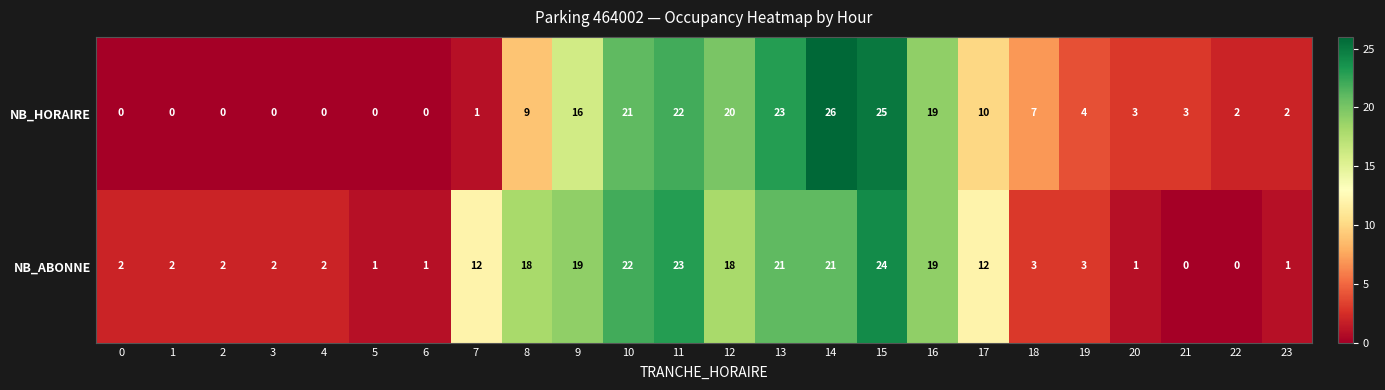

Which series has the largest total across all categories?

NB_ABONNE